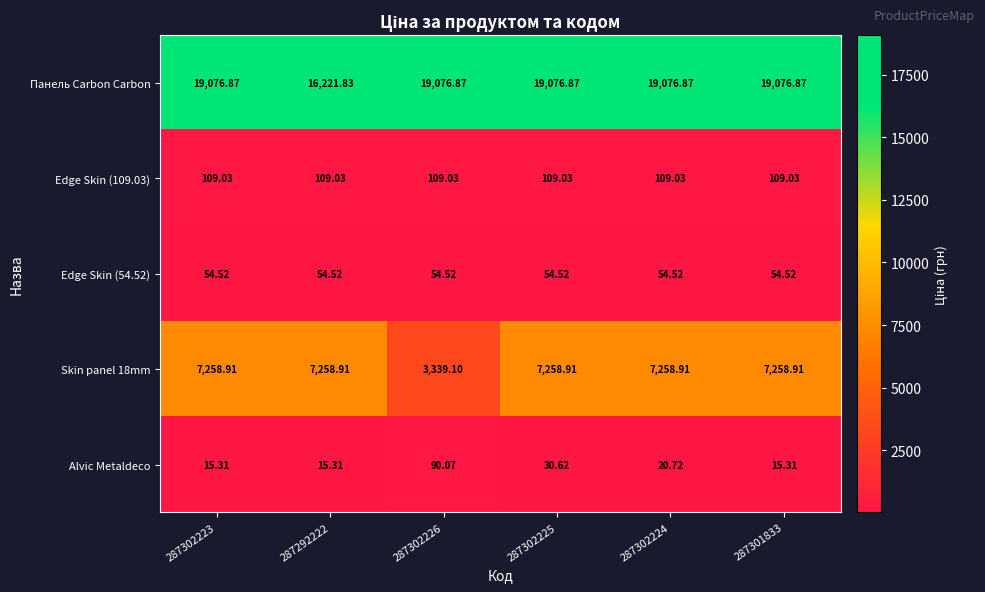

Which series has the largest total across all categories?

Панель Carbon Carbon